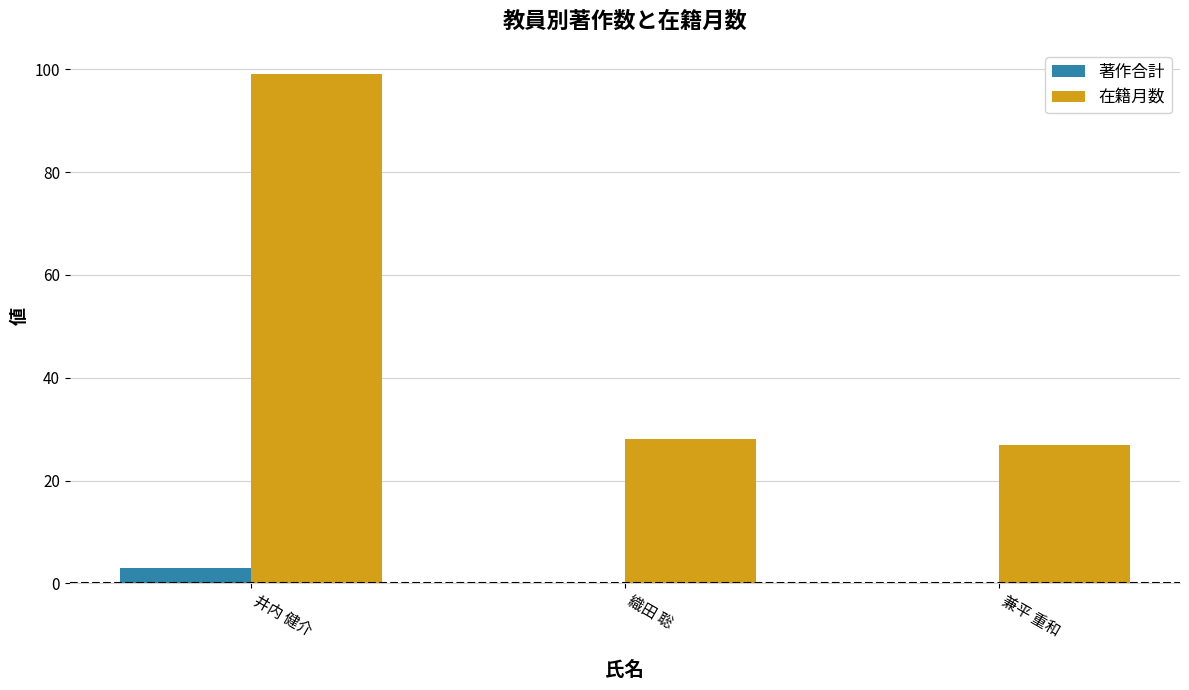

What is the approximate value of 在籍月数 at 織田 聡?

28